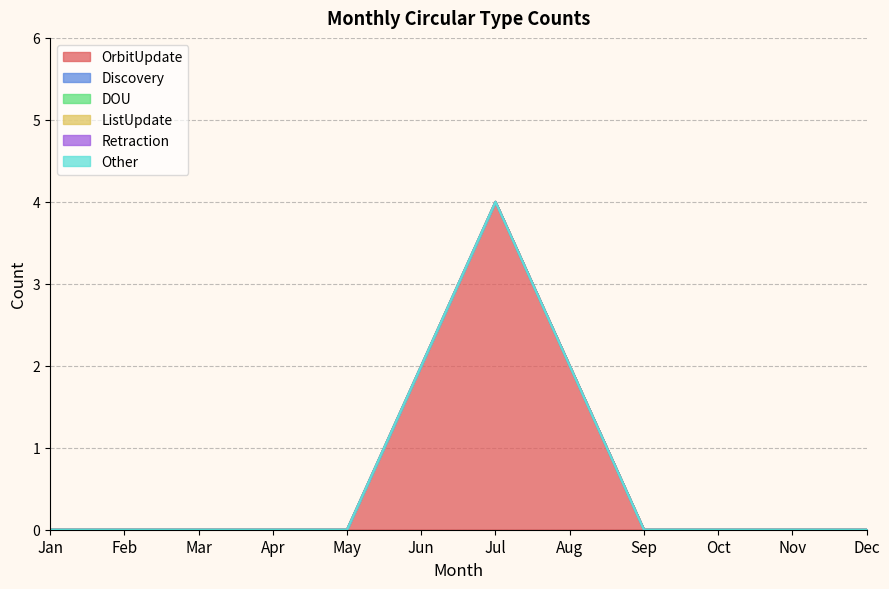

The value of Discovery at Feb is 0. True or false?

True